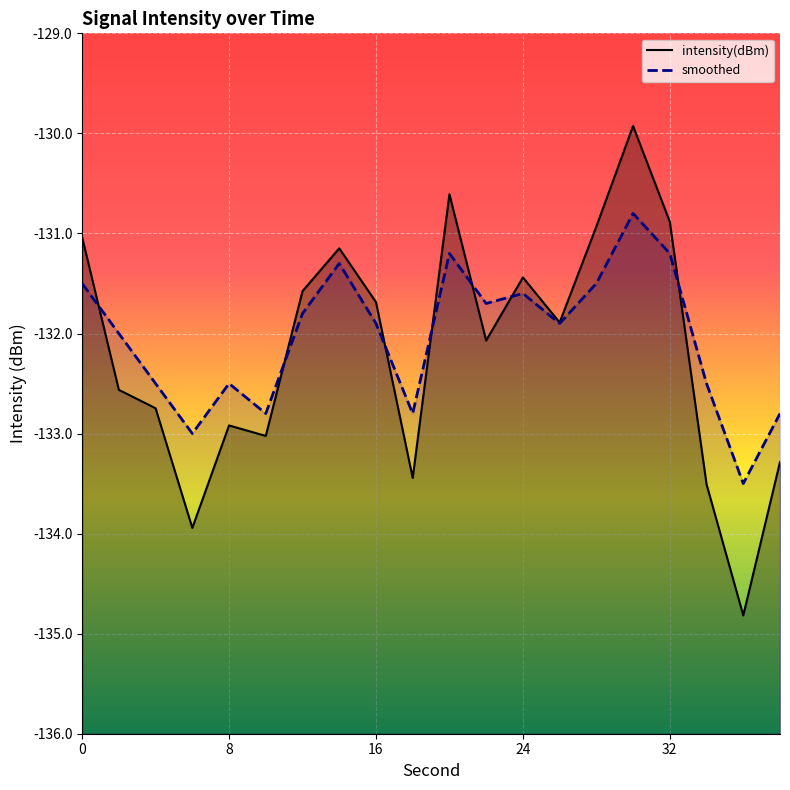

What is the difference between the second highest and minimum values in the smoothed series?

2.3